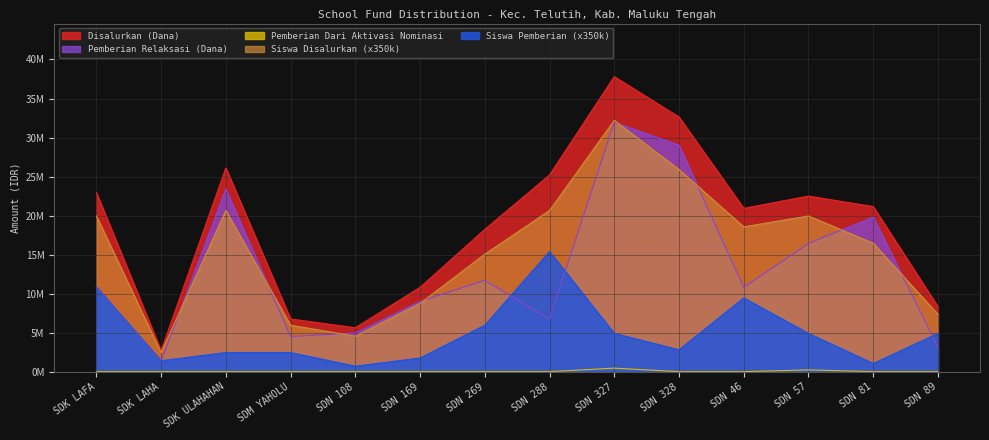

True or false: Pemberian Dari Aktivasi Nominasi (Dana) has more than 2 points higher than both neighbors.

False